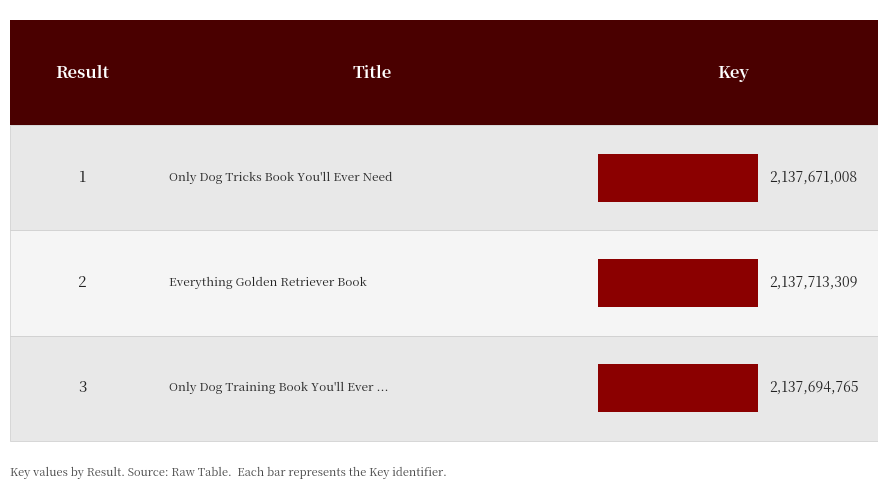

What is the value of the 3rd bar from the left?

2137694765